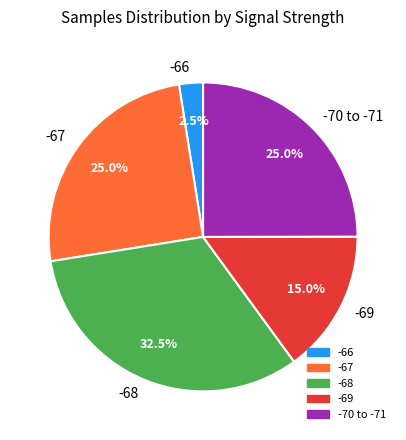

What percentage do -66 and -68 together represent?

35.0%